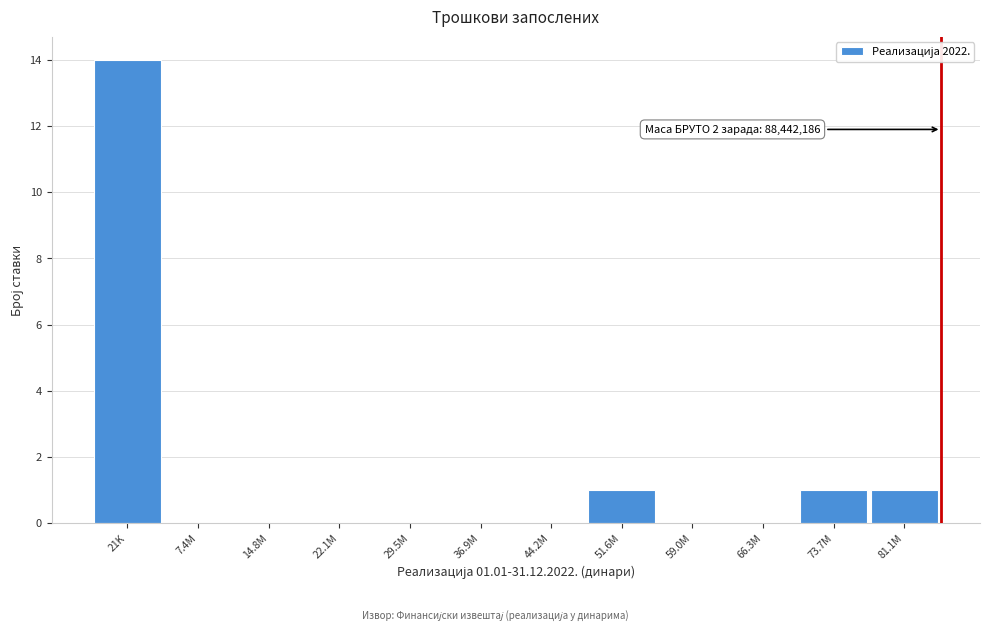

Reading left to right, what are all the values shown in this chart?

21K=14	7.4M=0	14.8M=0	22.1M=0	29.5M=0	36.9M=0	44.2M=0	51.6M=1	59.0M=0	66.3M=0	73.7M=1	81.1M=1